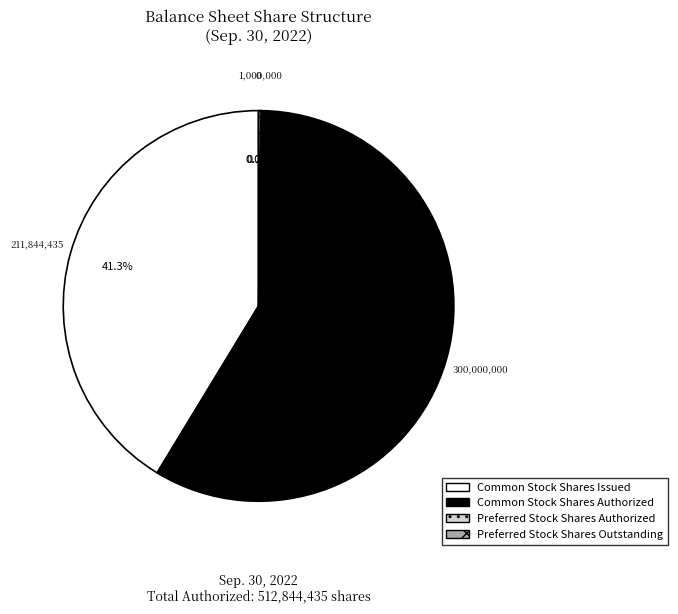

Count the number of slices in the pie.

4